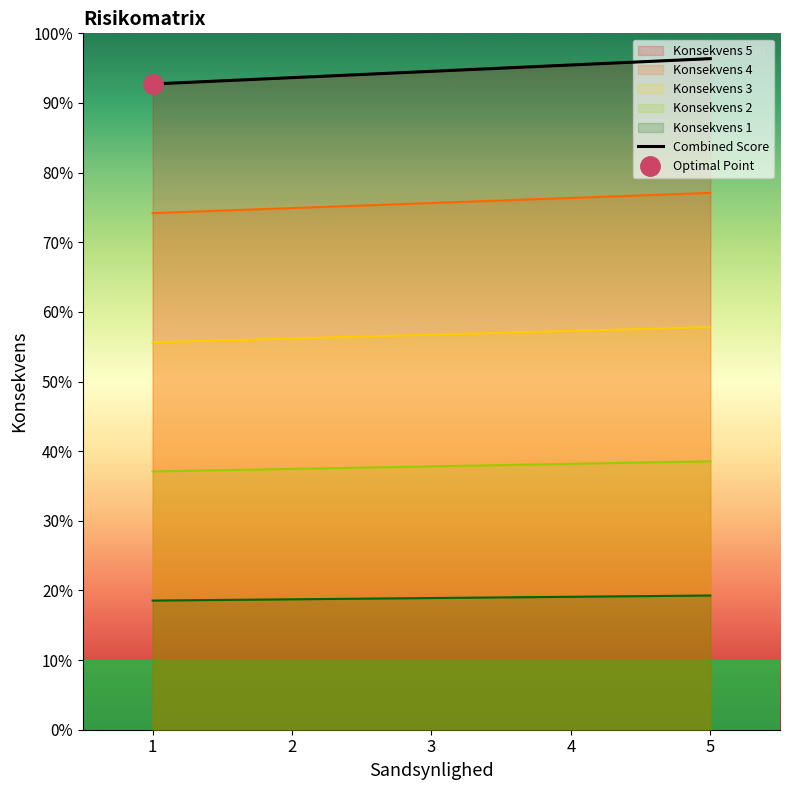

List the labels in order of value, smallest first.

1, 2, 3, 4, 5